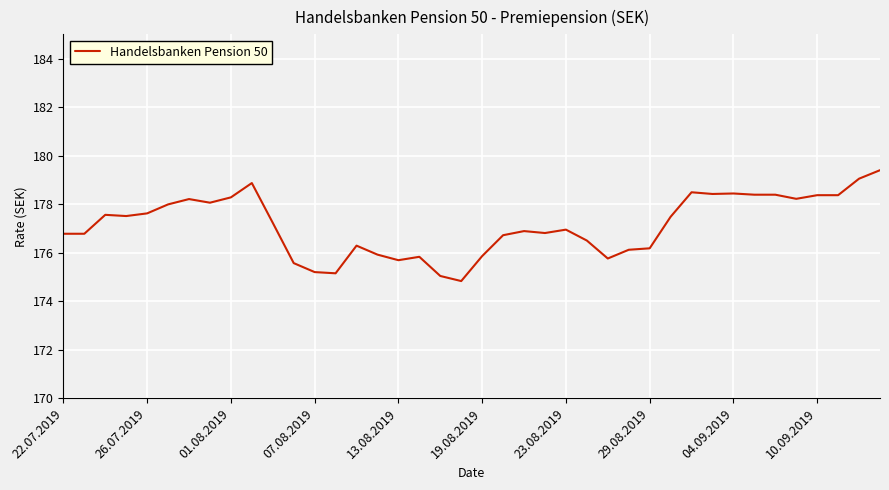

How many lines are shown in the chart?

1